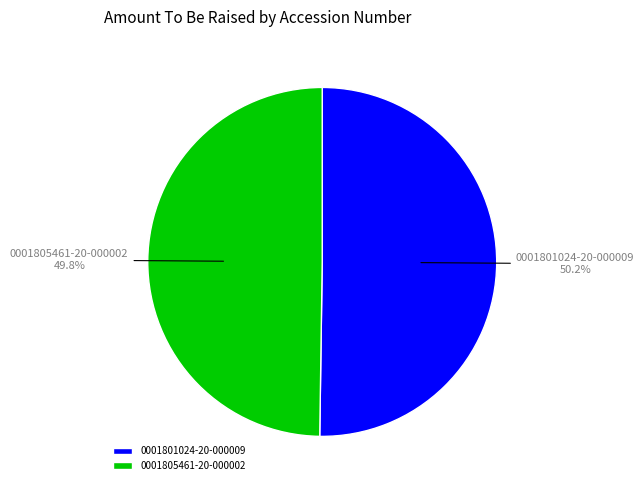

What percentage do 0001805461-20-000002 and 0001801024-20-000009 together represent?

100.0%